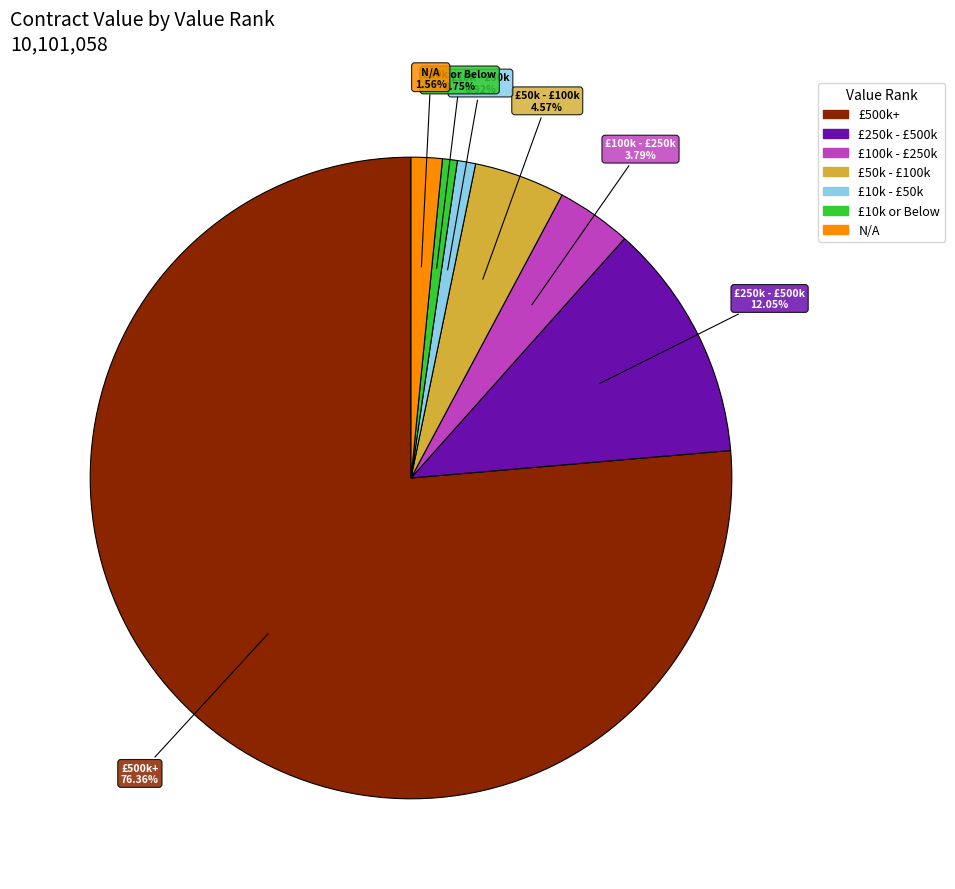

How many segments does this pie chart have?

7